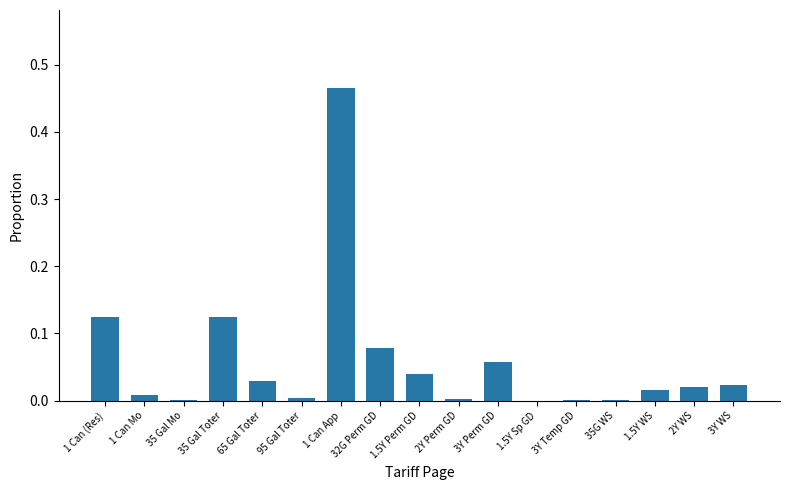

Is it true that the value at 35 Gal Mo is 0.0?

True